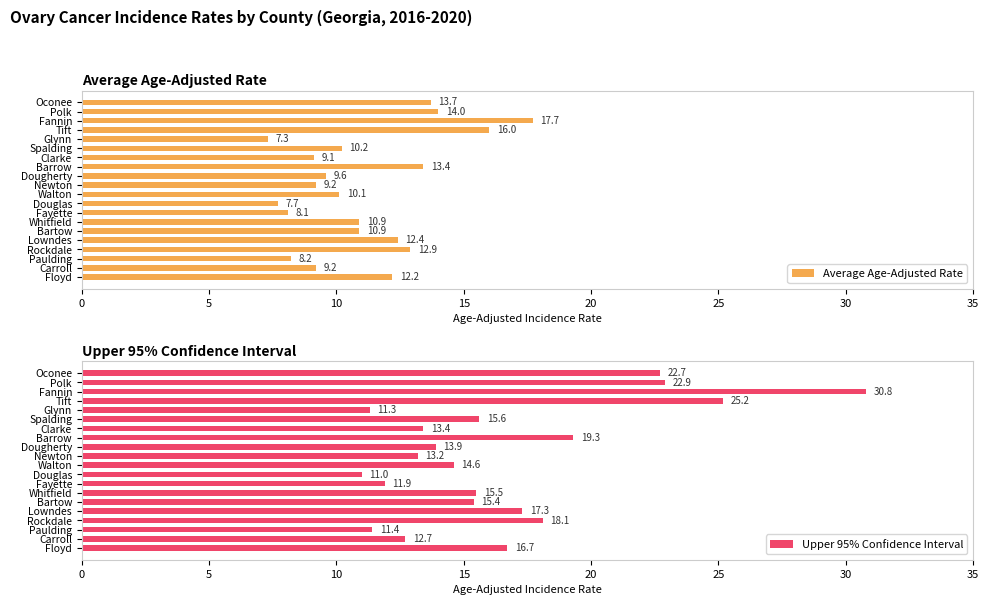

How many data points in Average Age-Adjusted Rate are less than 10?

8